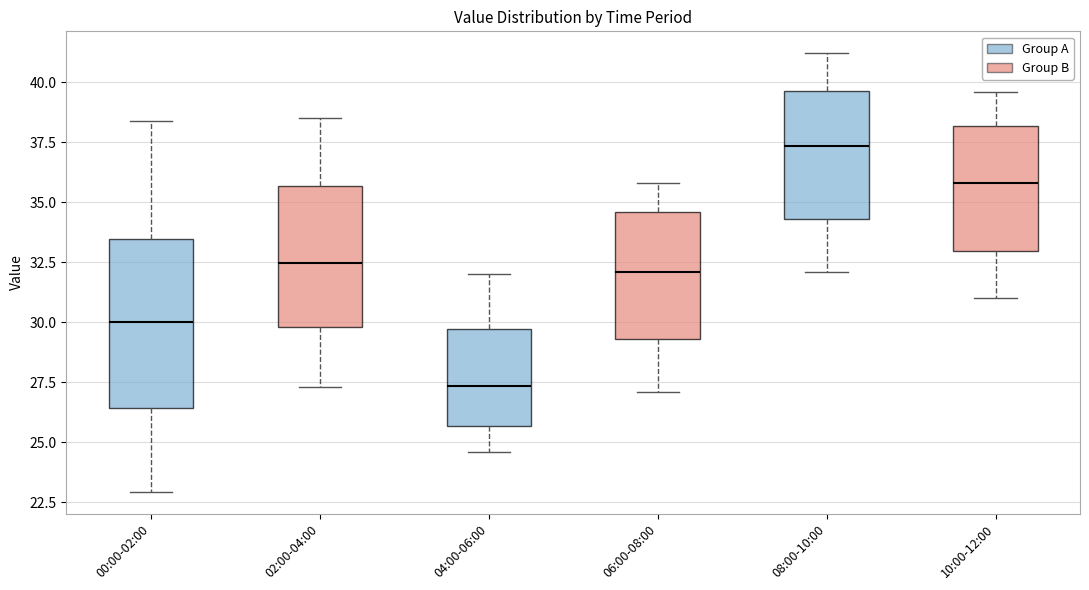

Comparing the boxes themselves (not the whiskers), which one is the tallest?

00:00-02:00